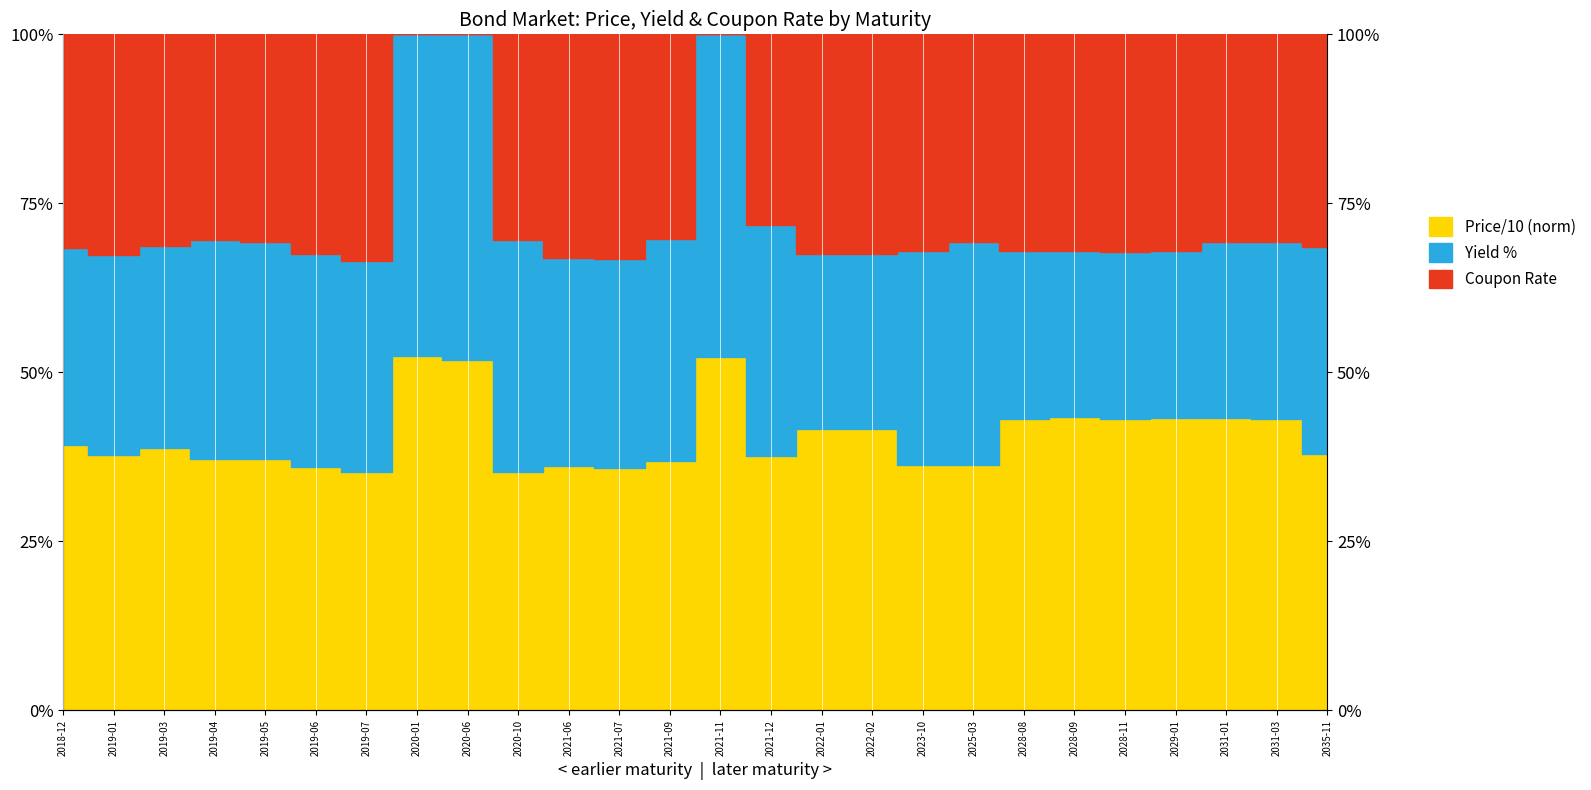

In Price/10 (norm), how many points are lower than both neighbors (excluding endpoints)?

8